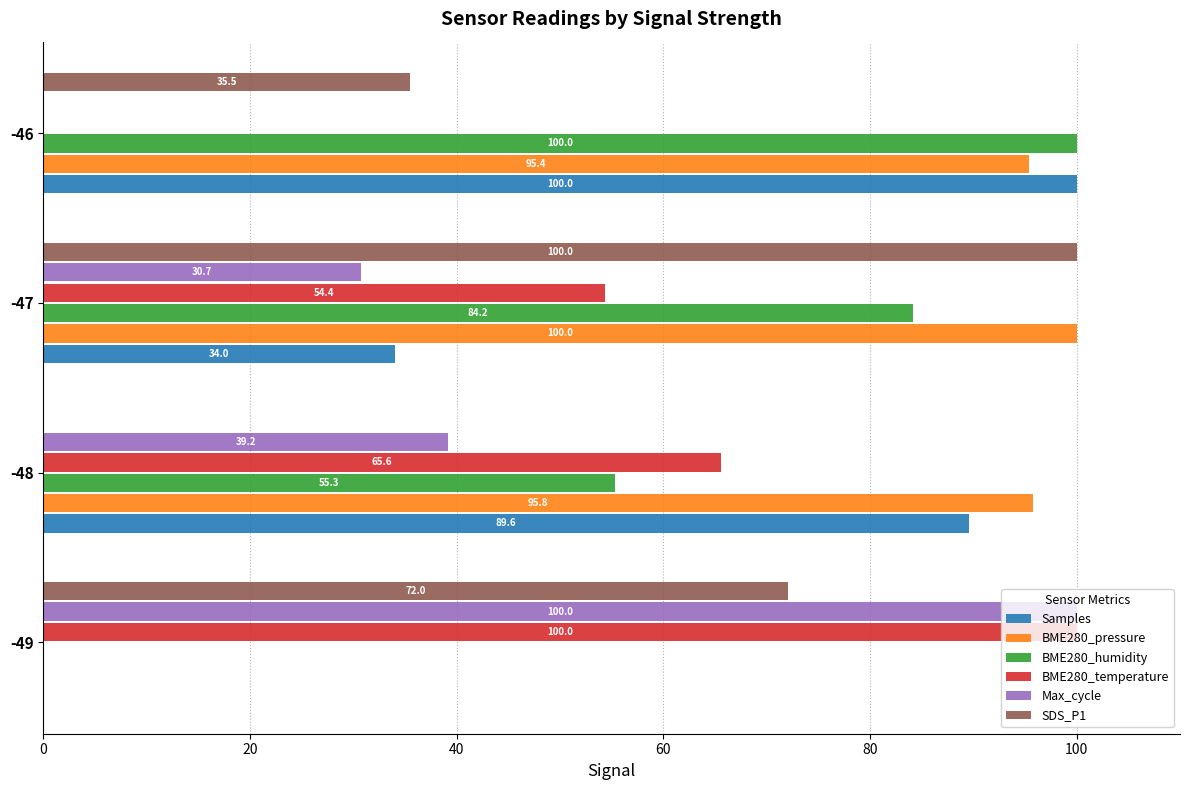

Is the value of BME280_temperature at -46 greater than the value of BME280_humidity at -48?

No